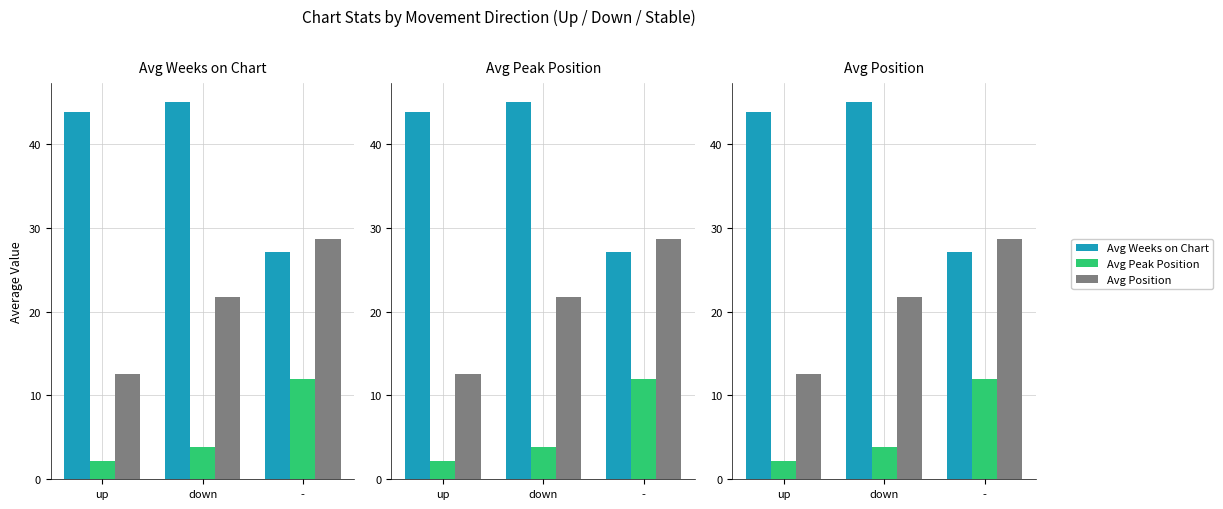

What is the value of the Avg Weeks on Chart bar at the 3rd from the left?

27.1